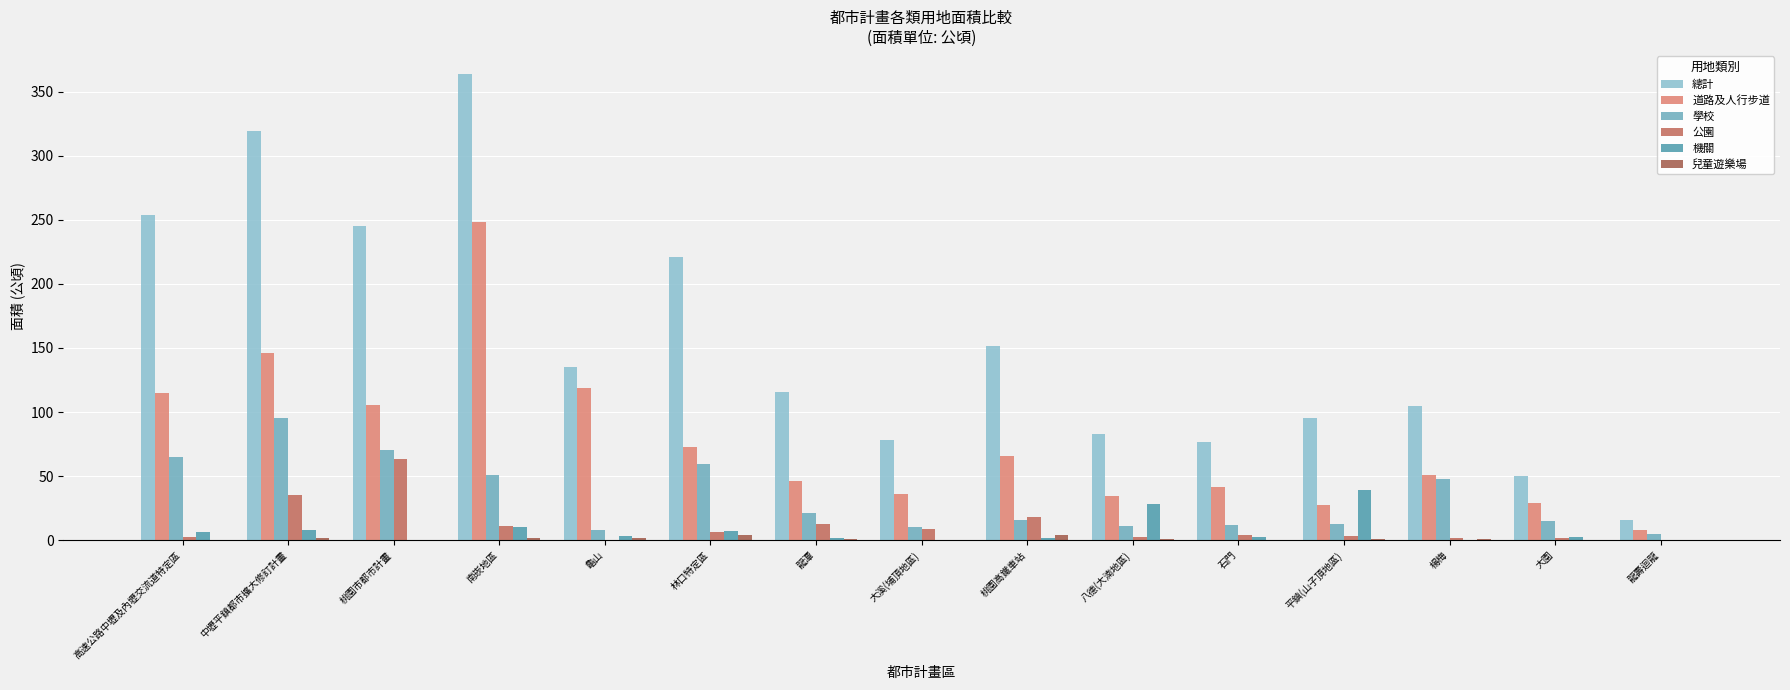

The value of 公園 at 八德(大湳地區) is 2.1. True or false?

True